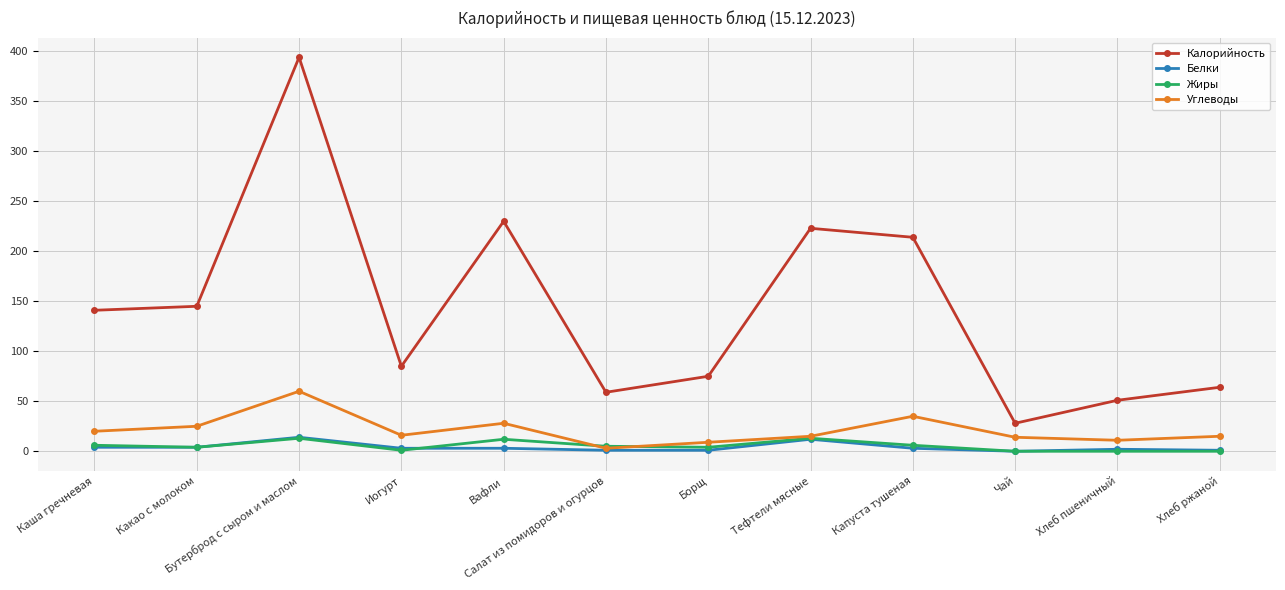

What is the approximate value of Углеводы at Хлеб ржаной, to the nearest 10?

20